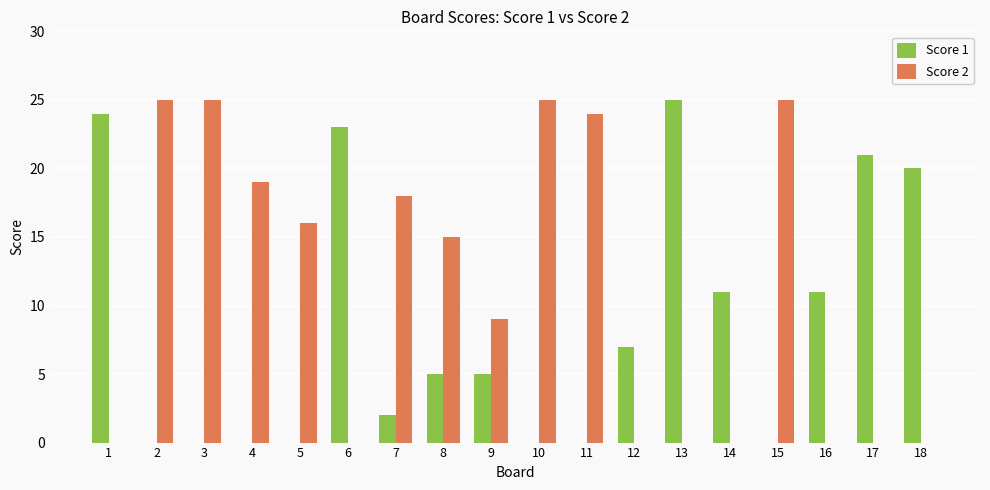

What is the maximum value shown in the chart?

25